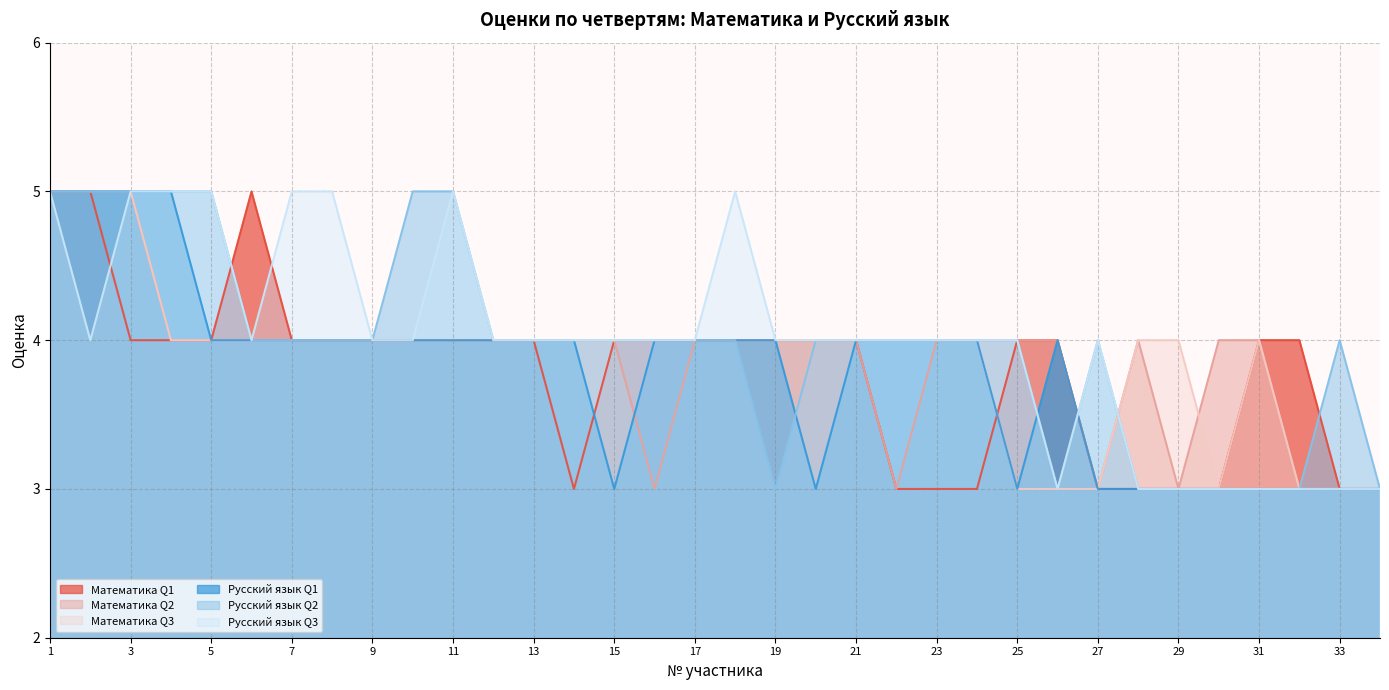

How many data points in Русский язык Q3 are less than 4?

8